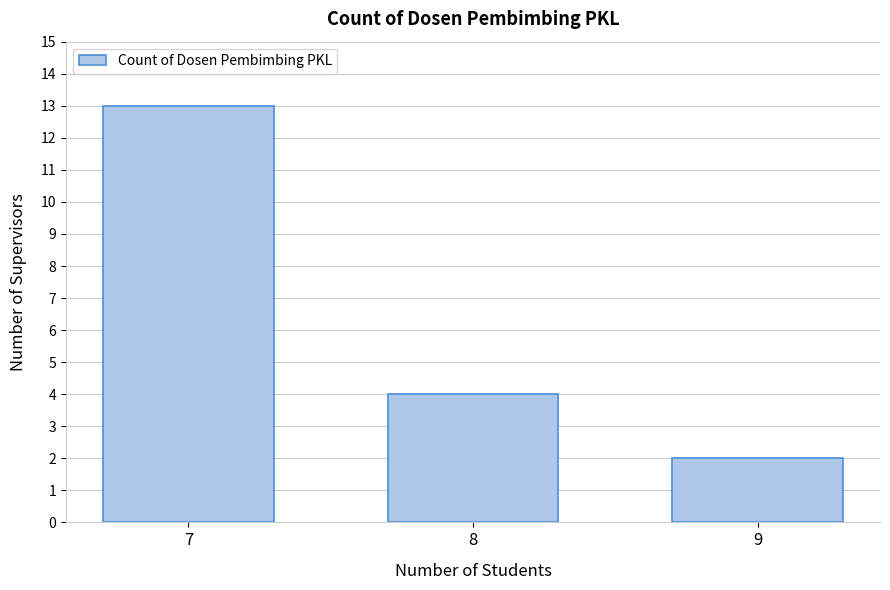

Reading left to right, list all the values displayed in this chart.

7=13	8=4	9=2